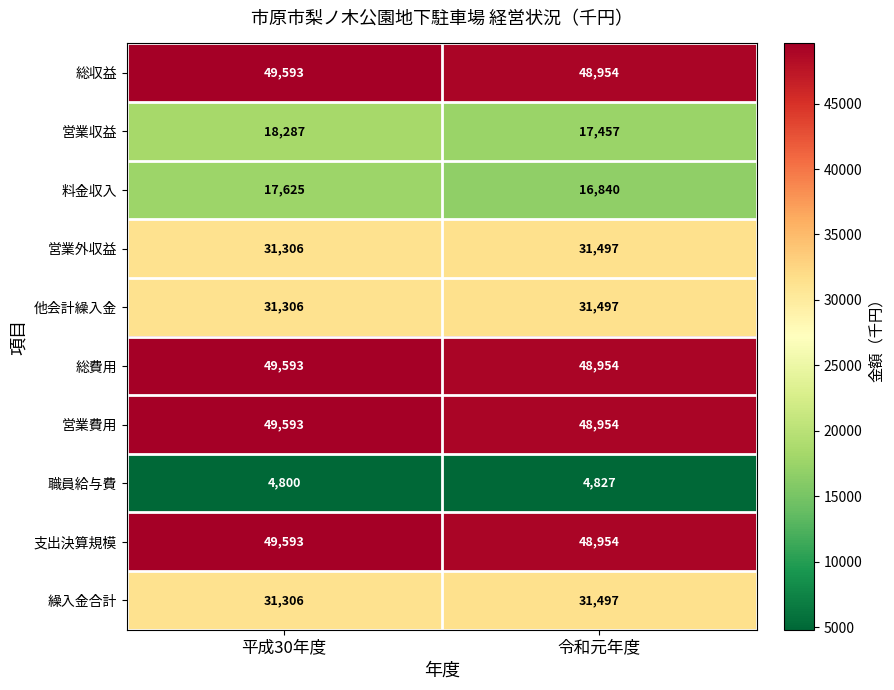

At how many categories does at least one series exceed 26236?

2